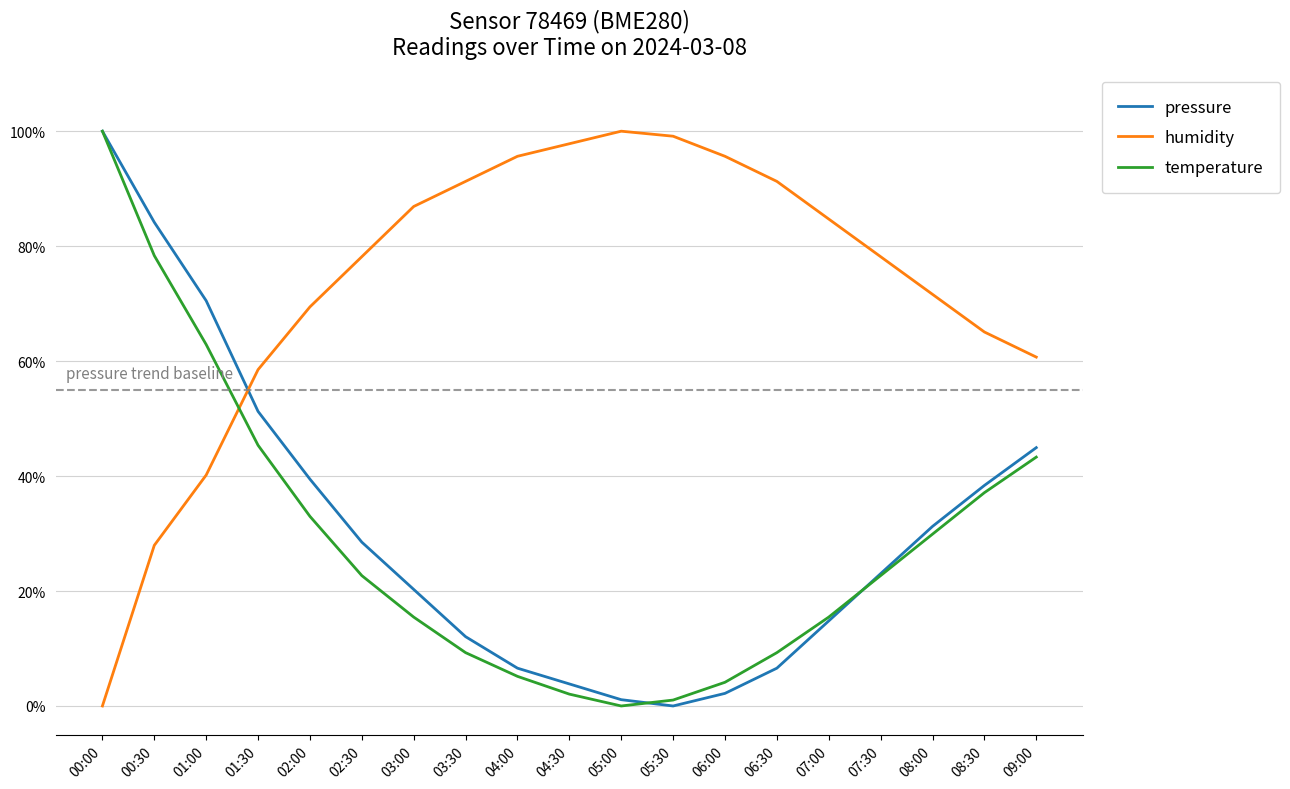

Is it true that humidity equals 0.2 at 03:00?

False